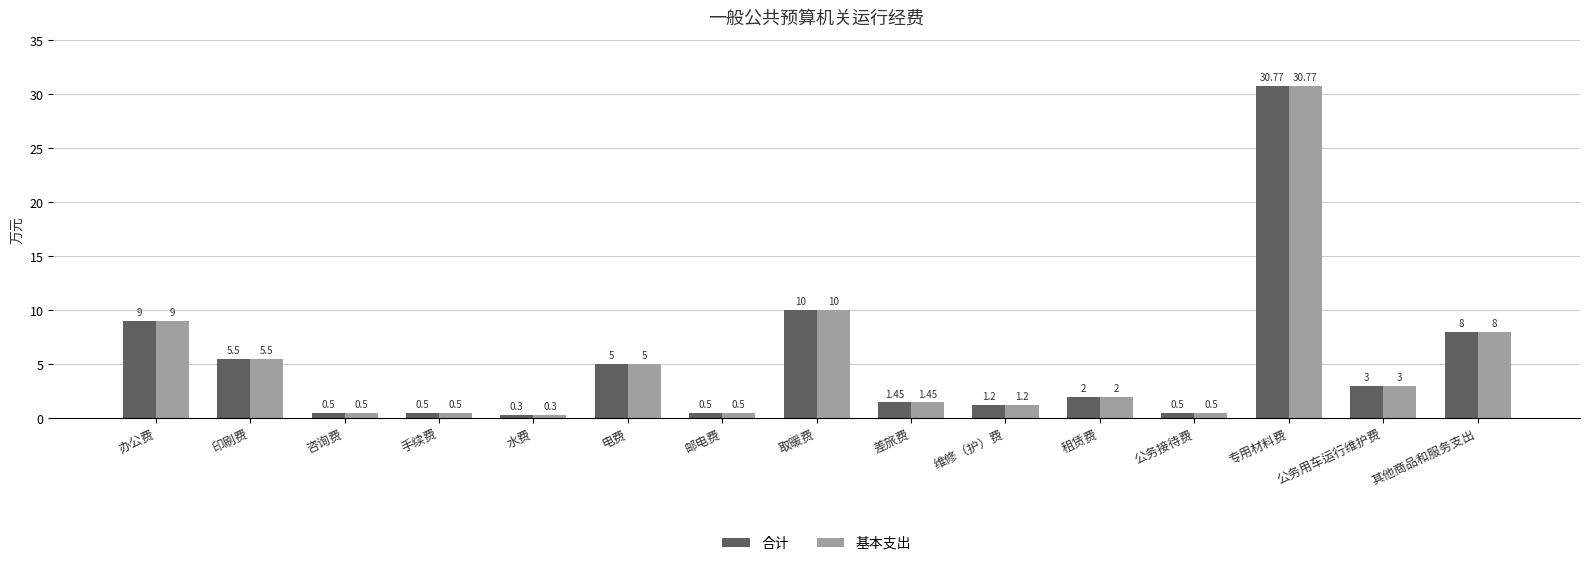

At which label is 合计 closest to 15?

取暖费